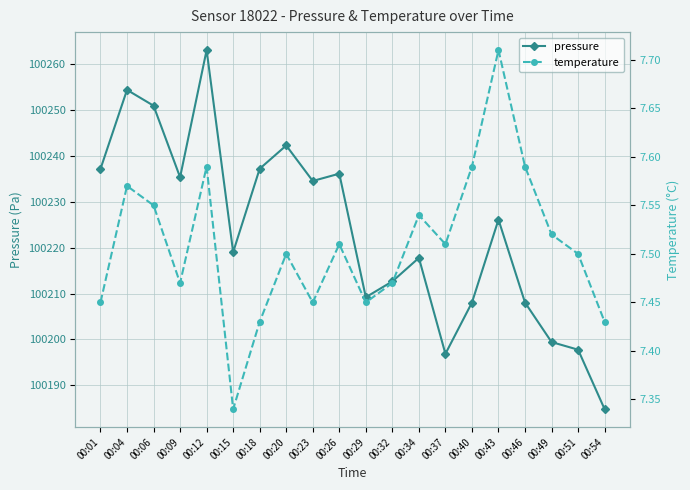

What is the spread (max minus min) of values at 00:40?

100200.4